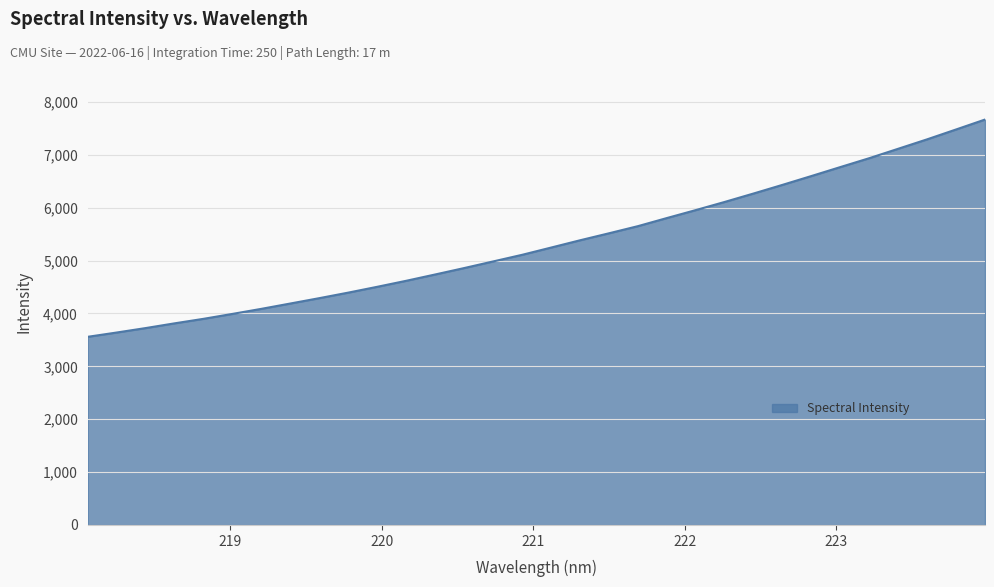

How many lines are shown in the chart?

1